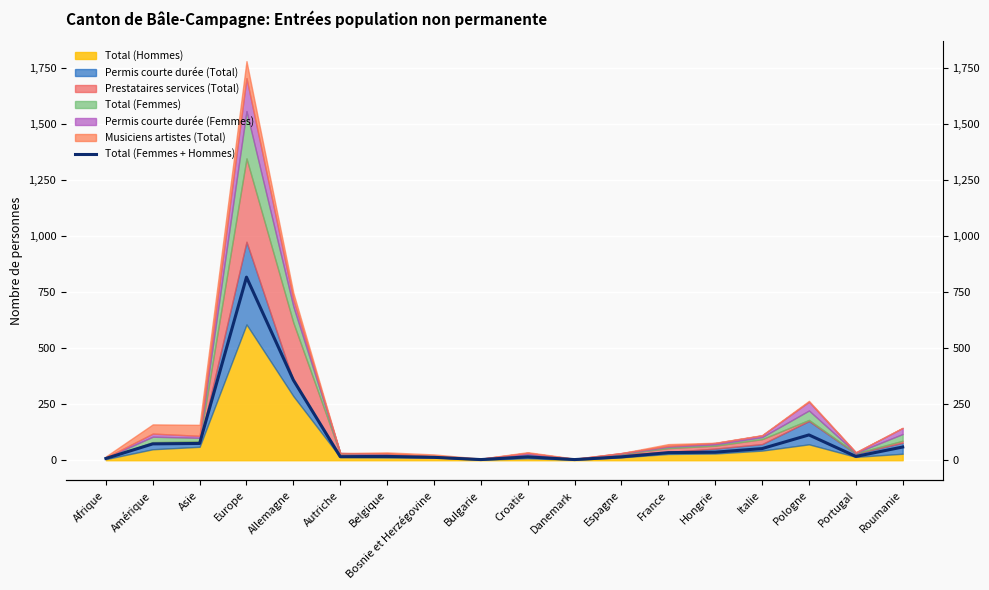

How many lines are shown in the chart?

1